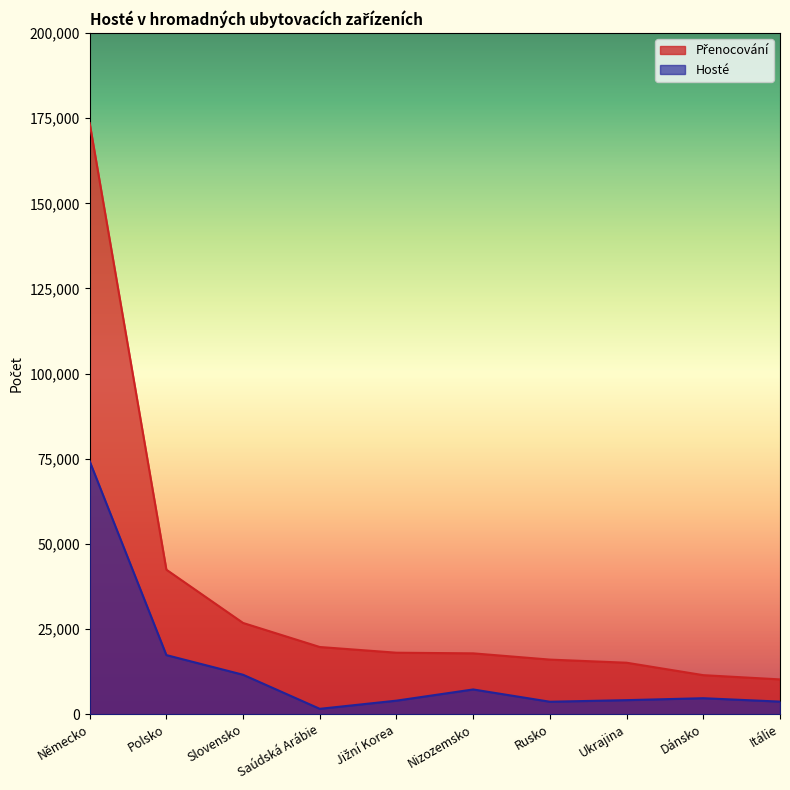

What is the label of the 9th point from the left?

Dánsko